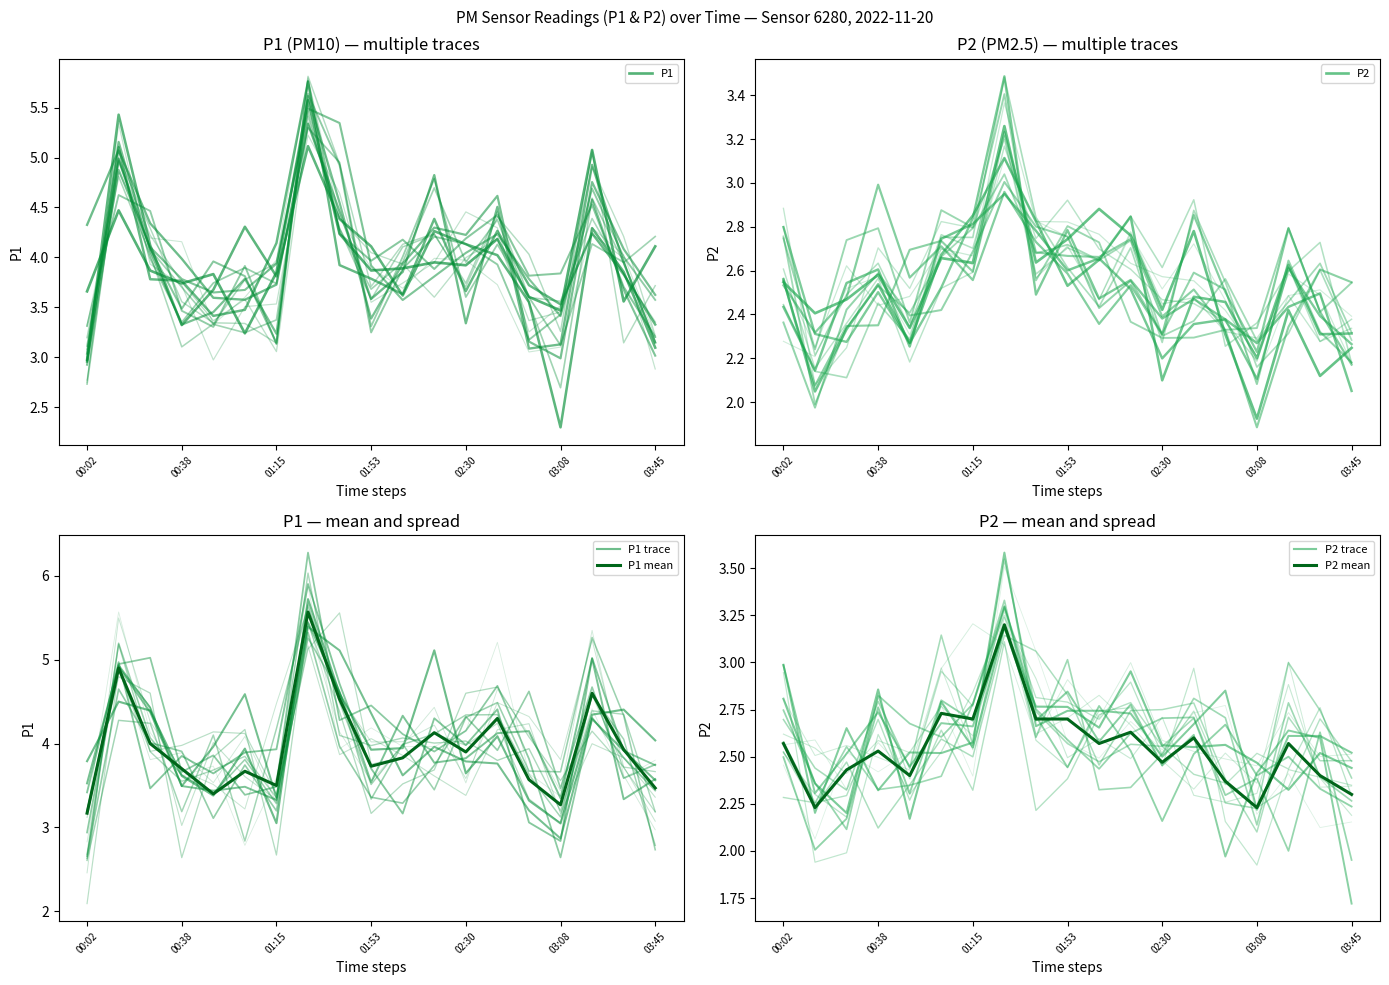

Read the P1 value at 11.

3.9